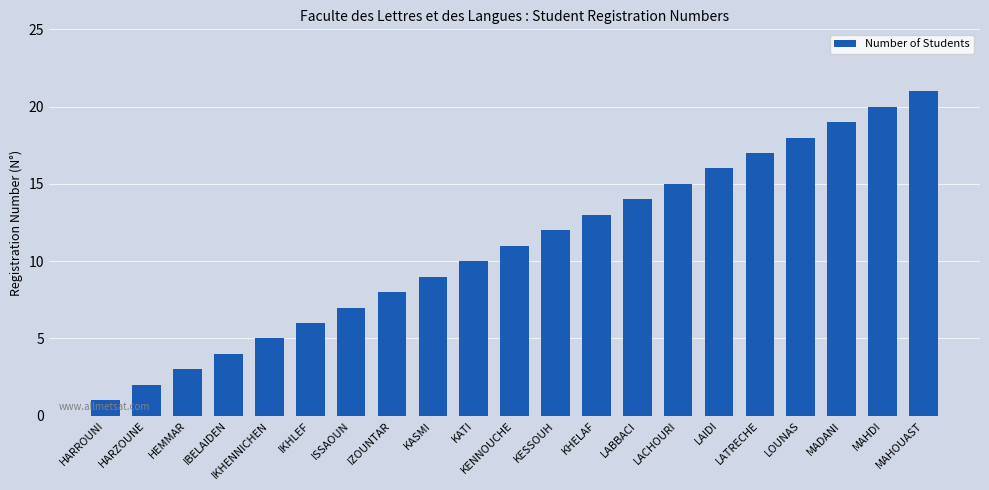

What is the value of the 19th bar from the left?

19